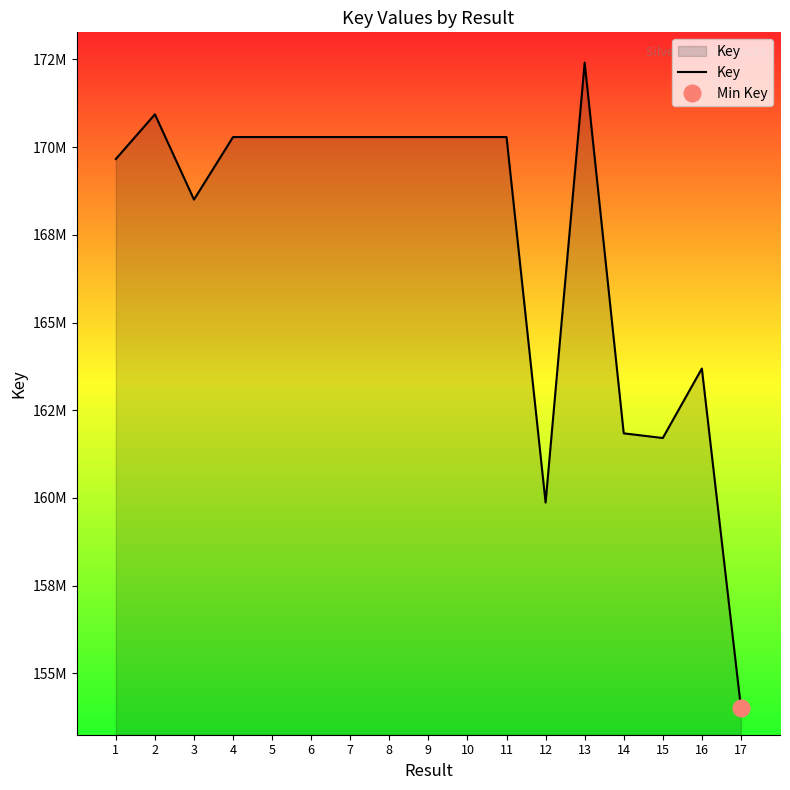

What is the difference between the values at 3 and 15?

6795211